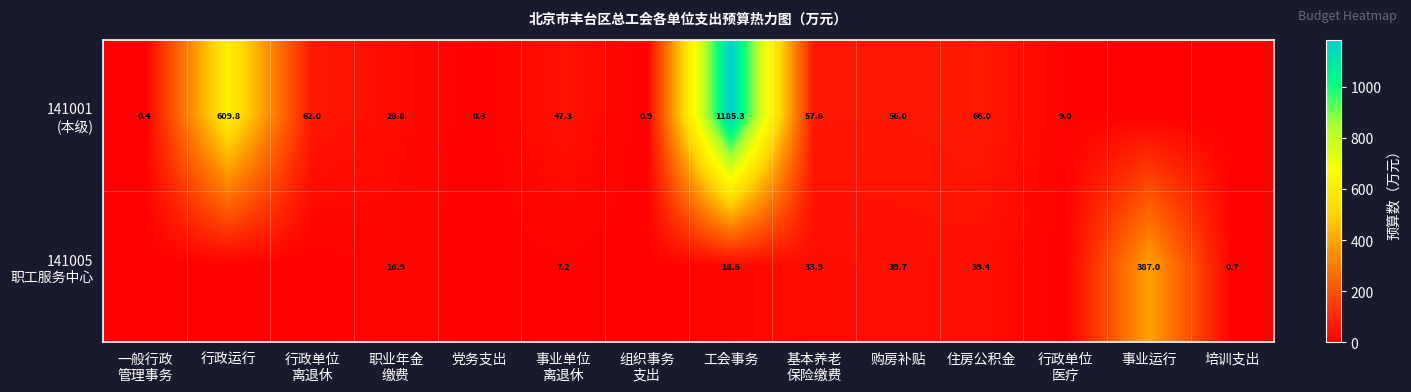

What is the total value across all series at 工会事务?

1203.9